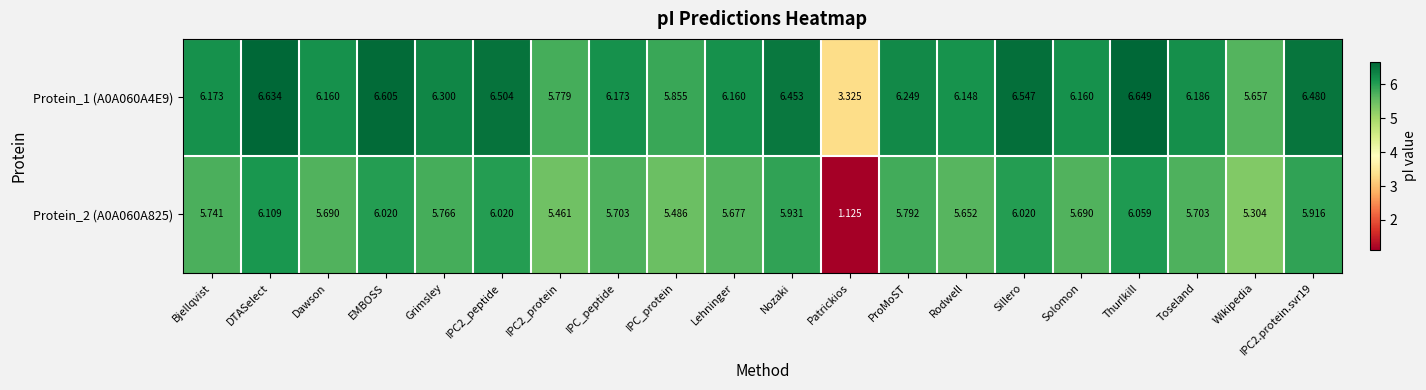

At which category is the sum across all series the highest?

DTASelect